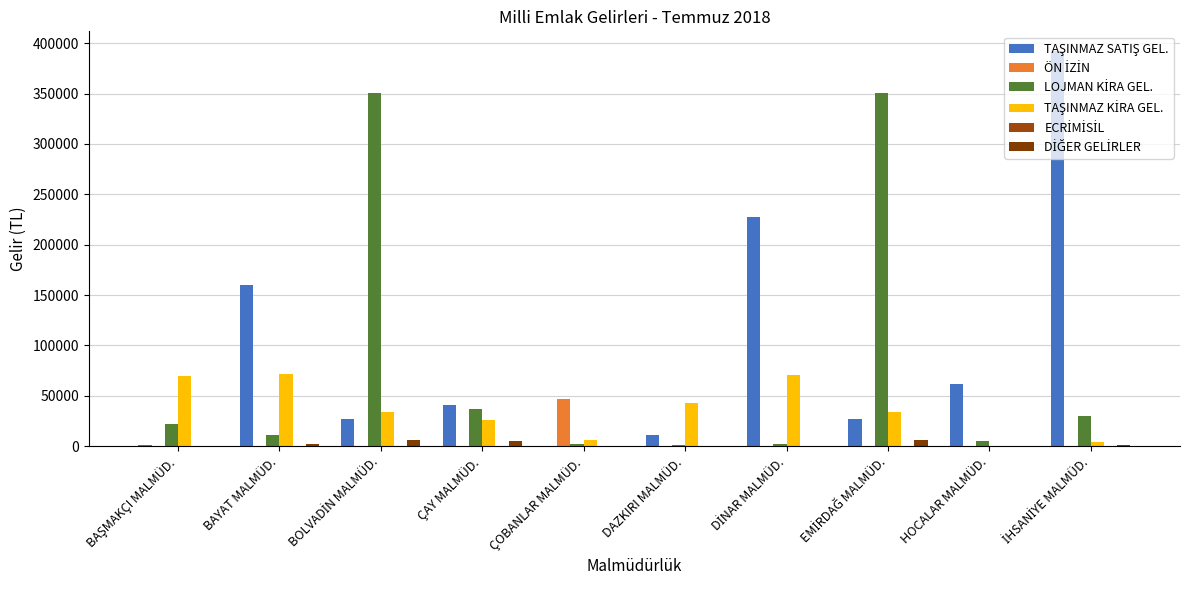

Reading right to left, transcribe all the data shown in this chart.

TAŞINMAZ SATIŞ GEL.: İHSANİYE MALMÜD.=392190.3	HOCALAR MALMÜD.=61498.7	EMİRDAĞ MALMÜD.=27255.2	DİNAR MALMÜD.=227732.1	DAZKIRI MALMÜD.=10800.2	ÇOBANLAR MALMÜD.=0.0	ÇAY MALMÜD.=40990.5	BOLVADİN MALMÜD.=27255.2	BAYAT MALMÜD.=159695.2	BAŞMAKÇI MALMÜD.=1155.5
ÖN İZİN: İHSANİYE MALMÜD.=0.0	HOCALAR MALMÜD.=0.0	EMİRDAĞ MALMÜD.=0.0	DİNAR MALMÜD.=0.0	DAZKIRI MALMÜD.=0.0	ÇOBANLAR MALMÜD.=46419.6	ÇAY MALMÜD.=0.0	BOLVADİN MALMÜD.=0.0	BAYAT MALMÜD.=0.0	BAŞMAKÇI MALMÜD.=0.0
LOJMAN KİRA GEL.: İHSANİYE MALMÜD.=29462.0	HOCALAR MALMÜD.=5579.1	EMİRDAĞ MALMÜD.=350717.2	DİNAR MALMÜD.=2191.8	DAZKIRI MALMÜD.=1375.6	ÇOBANLAR MALMÜD.=2093.4	ÇAY MALMÜD.=36977.0	BOLVADİN MALMÜD.=350717.2	BAYAT MALMÜD.=11310.2	BAŞMAKÇI MALMÜD.=22187.6
TAŞINMAZ KİRA GEL.: İHSANİYE MALMÜD.=4470.0	HOCALAR MALMÜD.=0.0	EMİRDAĞ MALMÜD.=34062.6	DİNAR MALMÜD.=70334.5	DAZKIRI MALMÜD.=43113.8	ÇOBANLAR MALMÜD.=5928.0	ÇAY MALMÜD.=25695.7	BOLVADİN MALMÜD.=34062.6	BAYAT MALMÜD.=71362.2	BAŞMAKÇI MALMÜD.=70027.8
ECRİMİSİL: İHSANİYE MALMÜD.=0.0	HOCALAR MALMÜD.=0.0	EMİRDAĞ MALMÜD.=0.0	DİNAR MALMÜD.=0.0	DAZKIRI MALMÜD.=0.0	ÇOBANLAR MALMÜD.=0.0	ÇAY MALMÜD.=0.0	BOLVADİN MALMÜD.=0.0	BAYAT MALMÜD.=0.0	BAŞMAKÇI MALMÜD.=0.0
DİĞER GELİRLER: İHSANİYE MALMÜD.=1174.9	HOCALAR MALMÜD.=0.0	EMİRDAĞ MALMÜD.=5629.7	DİNAR MALMÜD.=0.0	DAZKIRI MALMÜD.=0.0	ÇOBANLAR MALMÜD.=0.0	ÇAY MALMÜD.=5517.5	BOLVADİN MALMÜD.=5629.7	BAYAT MALMÜD.=2400.6	BAŞMAKÇI MALMÜD.=0.0